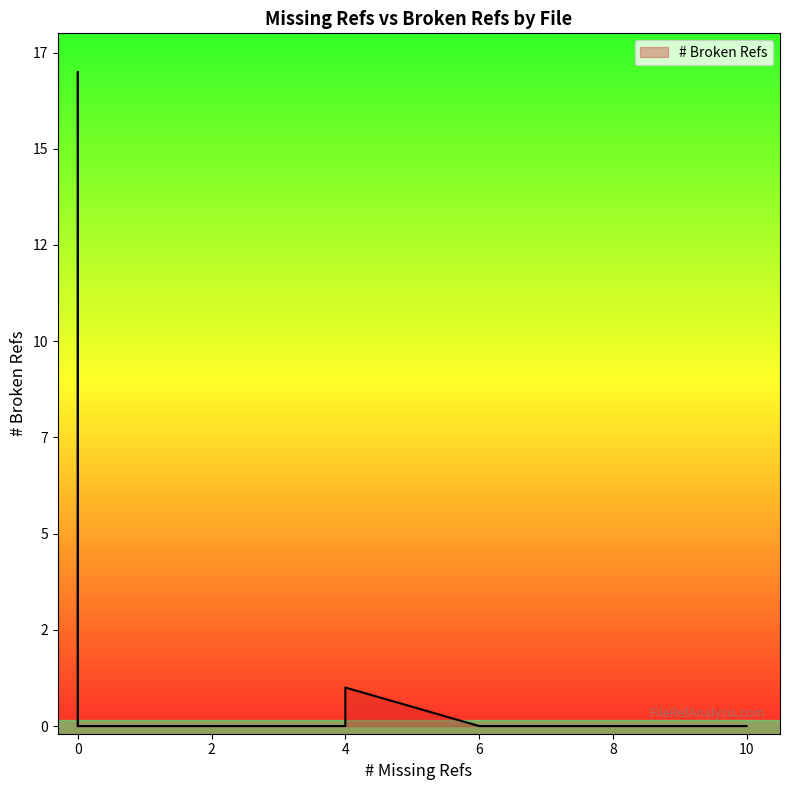

Reading right to left, extract all data points from this chart.

39=0	38=0	37=0	36=0	35=0	34=0	33=0	32=0	31=0	30=0	29=0	28=17	27=0	26=1	25=0	24=0	23=0	22=0	21=0	20=0	19=0	18=0	17=0	16=0	15=0	14=0	13=0	12=0	11=0	10=0	9=0	8=0	7=0	6=0	5=0	4=0	3=0	2=0	1=0	0=0